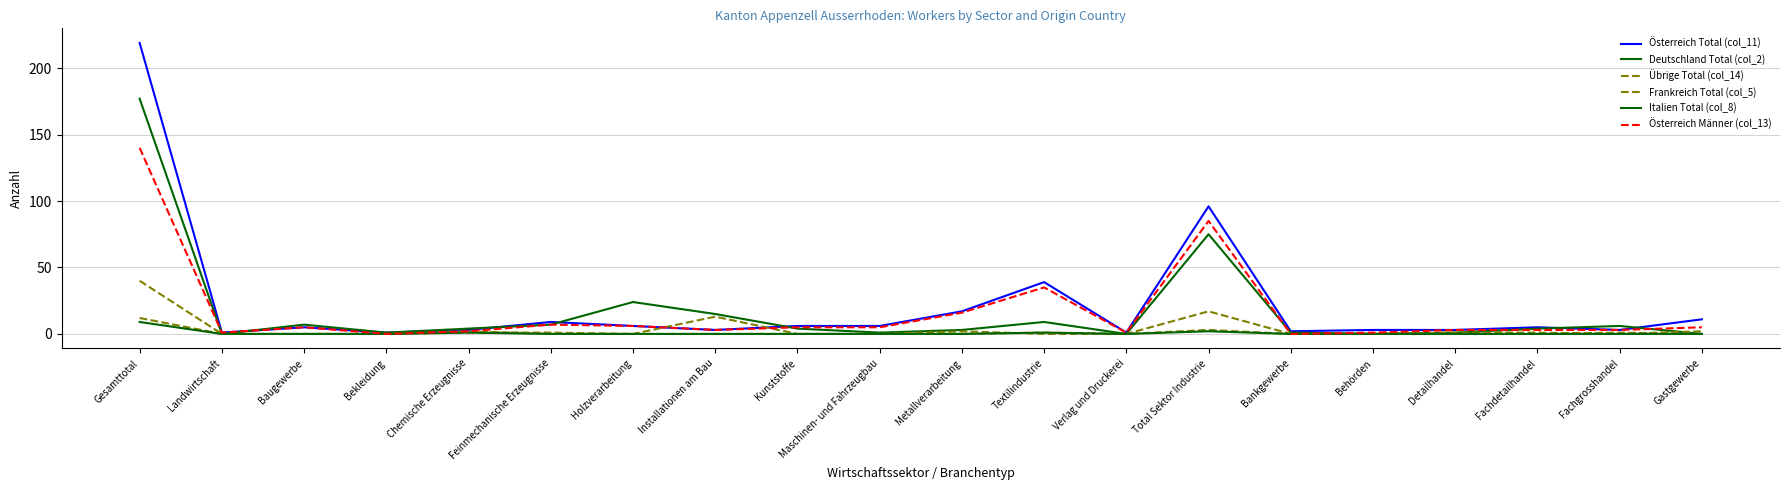

Is the value of Frankreich Total (col_5) at Chemische Erzeugnisse greater than the value of Italien Total (col_8) at Maschinen- und Fahrzeugbau?

Yes